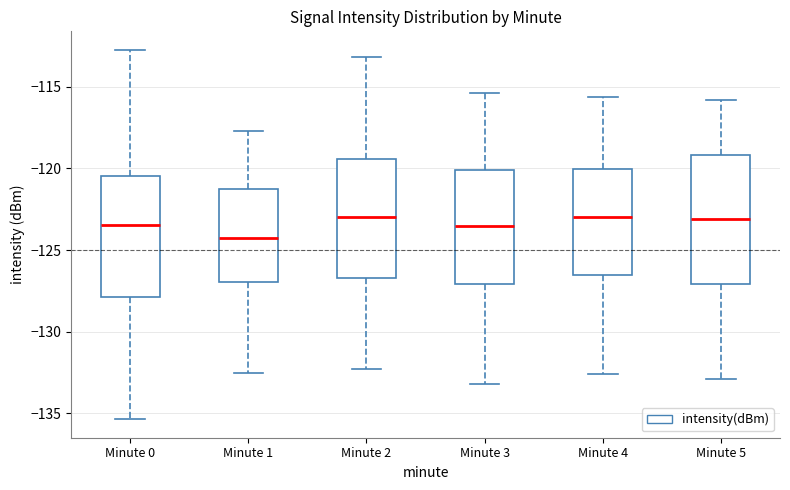

Reading left to right, read every box against the y-axis: the position of its median line, the range the box covers, and the ends of its whiskers. The values are not printed on the chart, so give them approximately, as read against the axis.

Minute 0: median -123.5, box -128.0 to -120.5, whiskers -135.5 to -112.5
Minute 1: median -124.0, box -127.0 to -121.0, whiskers -132.5 to -117.5
Minute 2: median -123.0, box -126.5 to -119.5, whiskers -132.5 to -113.0
Minute 3: median -123.5, box -127.0 to -120.0, whiskers -133.0 to -115.5
Minute 4: median -123.0, box -126.5 to -120.0, whiskers -132.5 to -115.5
Minute 5: median -123.0, box -127.0 to -119.0, whiskers -133.0 to -116.0